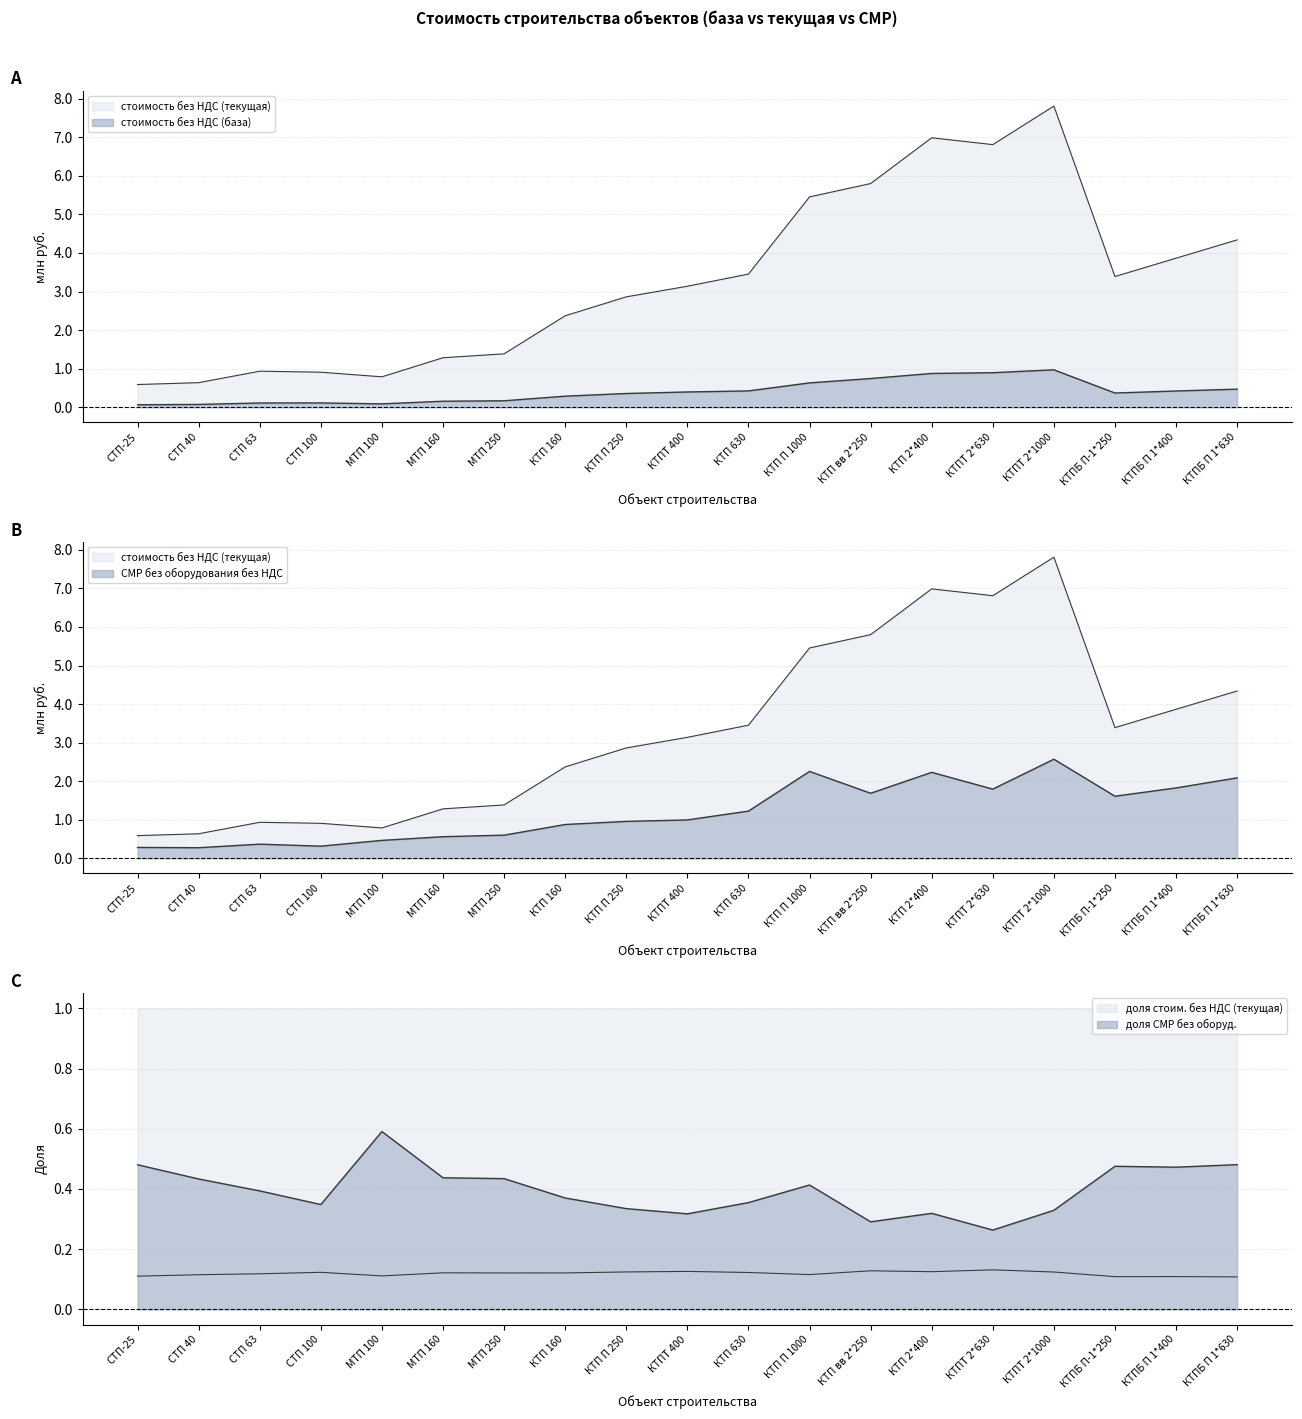

Is the value of стоимость без НДС (текущая) at КТПТ 400 greater than the value of СМР без оборудования без НДС at КТП вв 2*250?

Yes